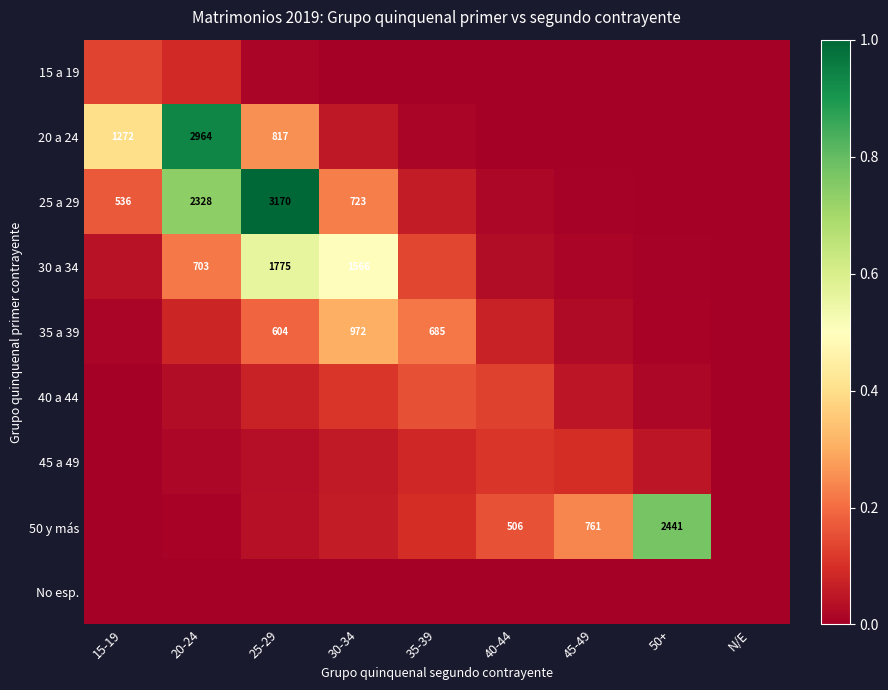

Is the value of 20 a 24 at 25-29 greater than the value of 35 a 39 at 35-39?

Yes